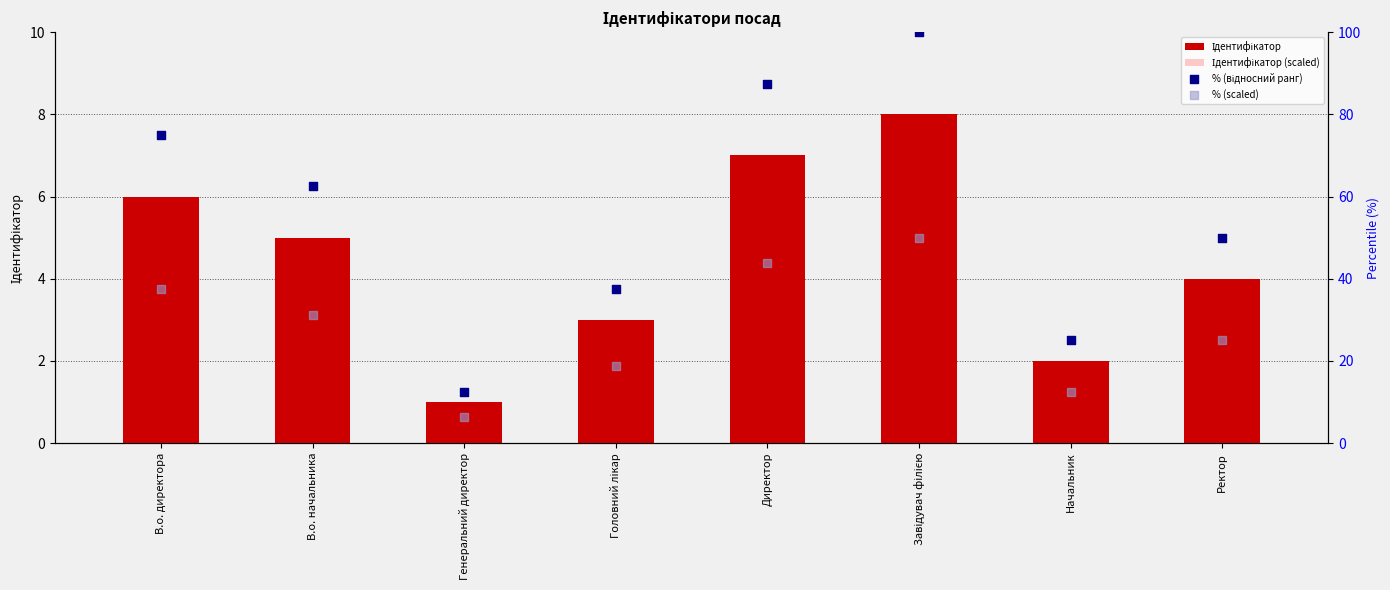

Which series reaches the maximum Y coordinate?

% (відносний ранг)